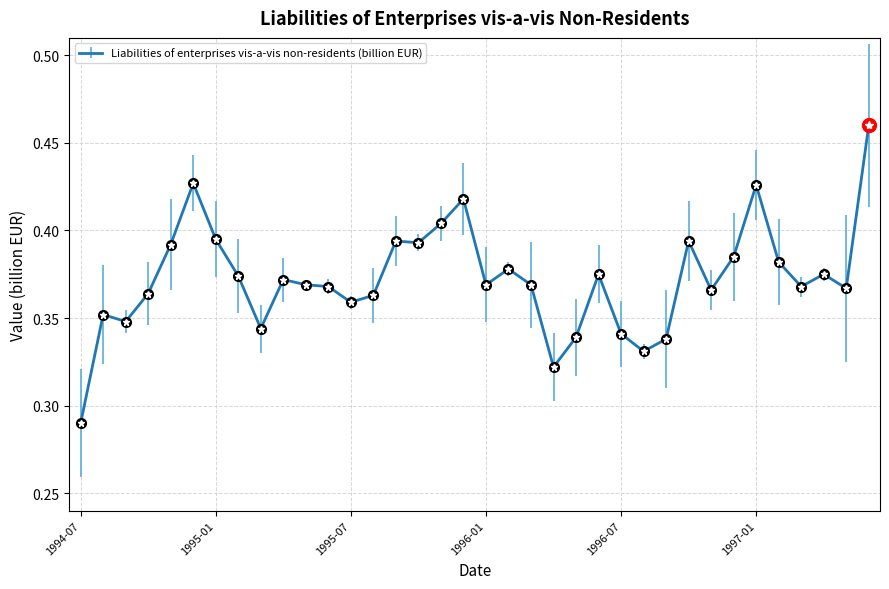

True or false: there are more than 2 points higher than both neighbors.

True